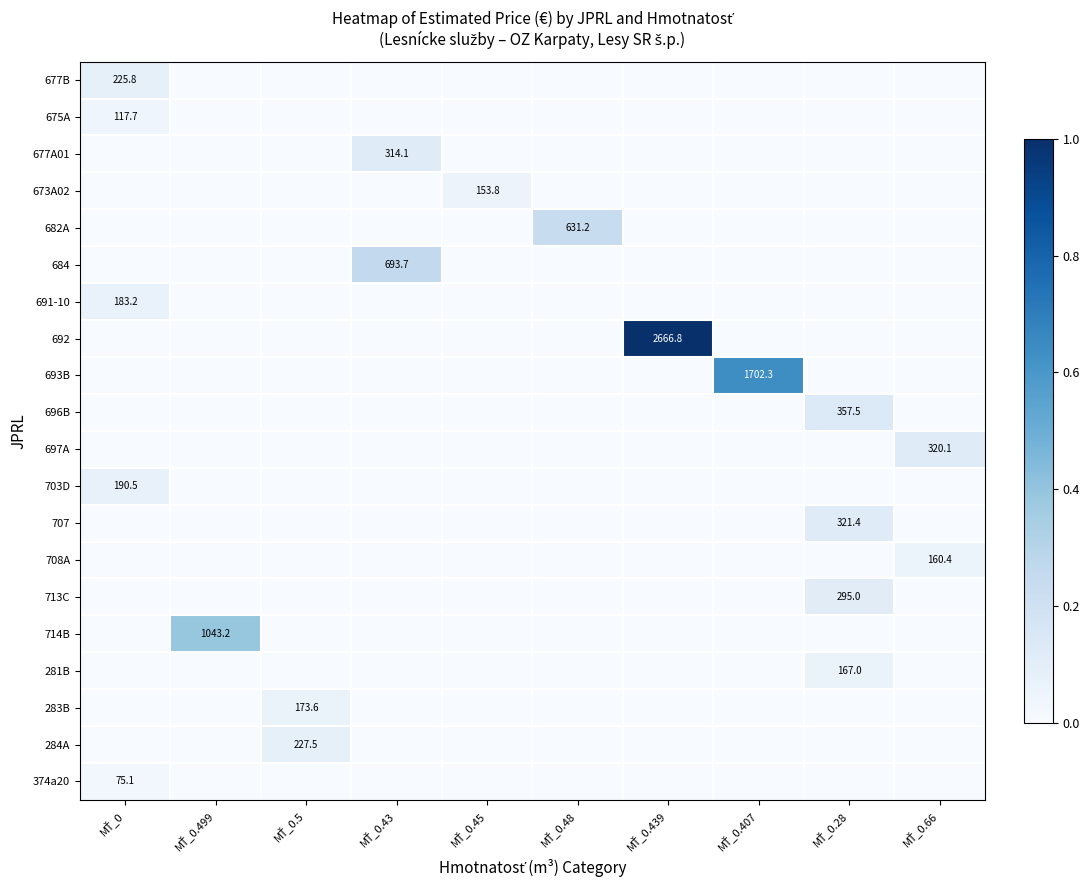

Which series has the largest range (max minus min)?

692